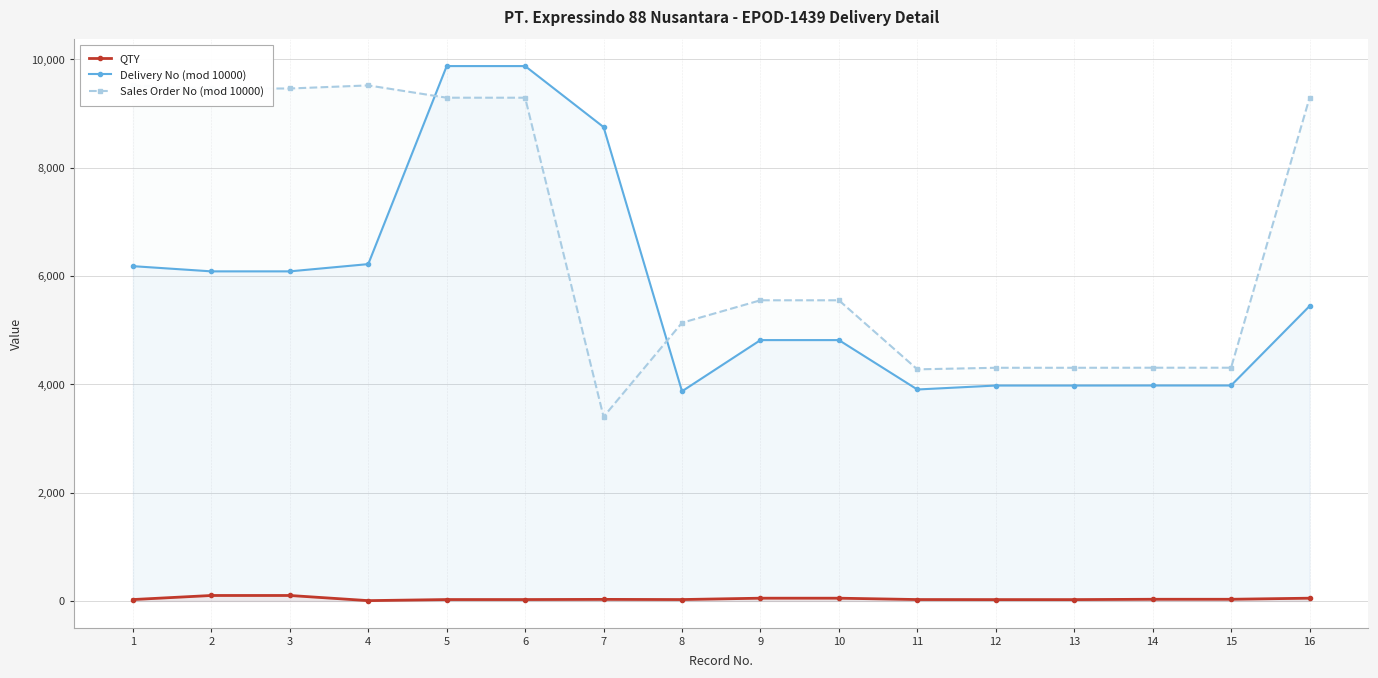

Which series has the largest range (max minus min)?

Sales Order No (mod 10000)